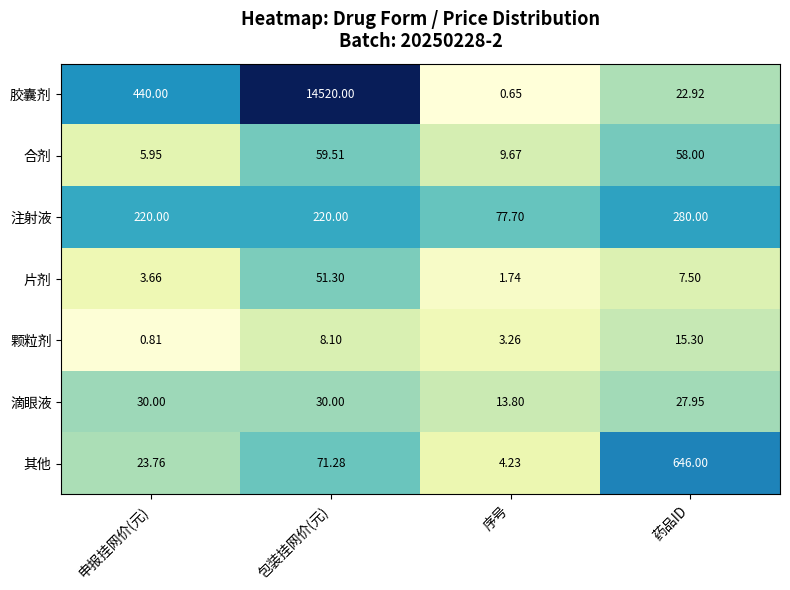

At which label does 注射液 reach its peak?

药品ID